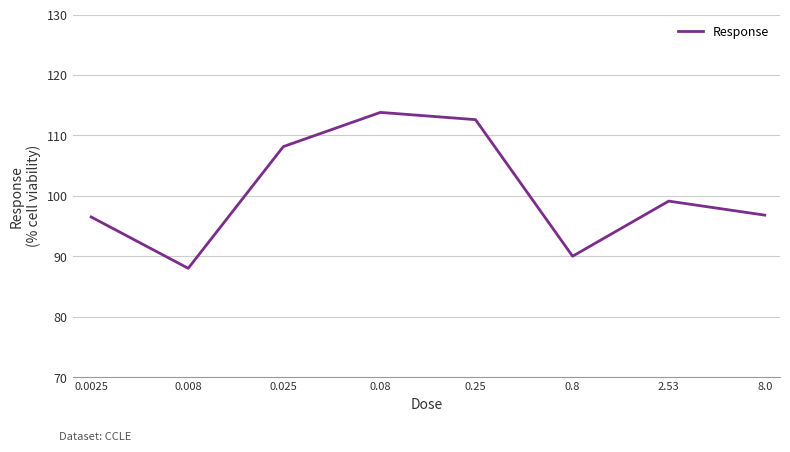

What is the difference between the second highest and minimum values?

24.6